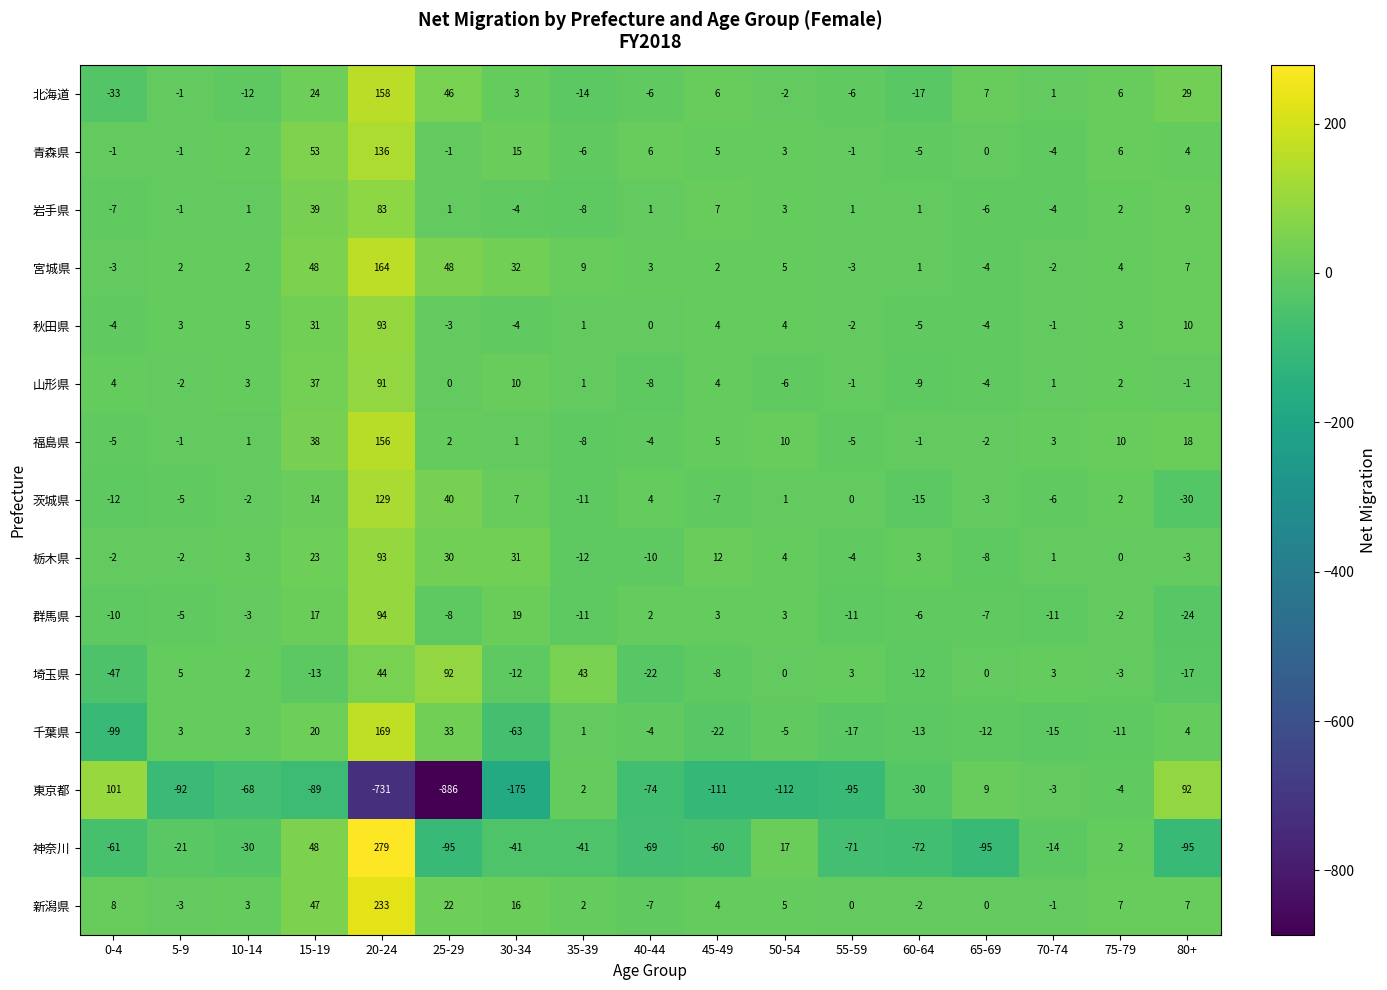

Is it true that 山形県 equals -8 at 40-44?

True